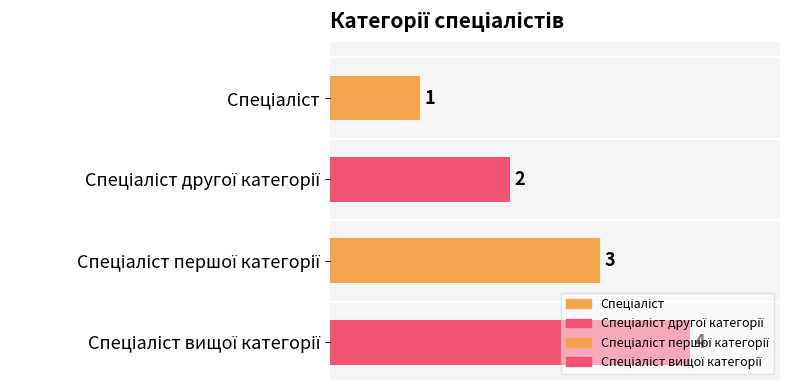

What is the difference between the maximum and minimum values?

3